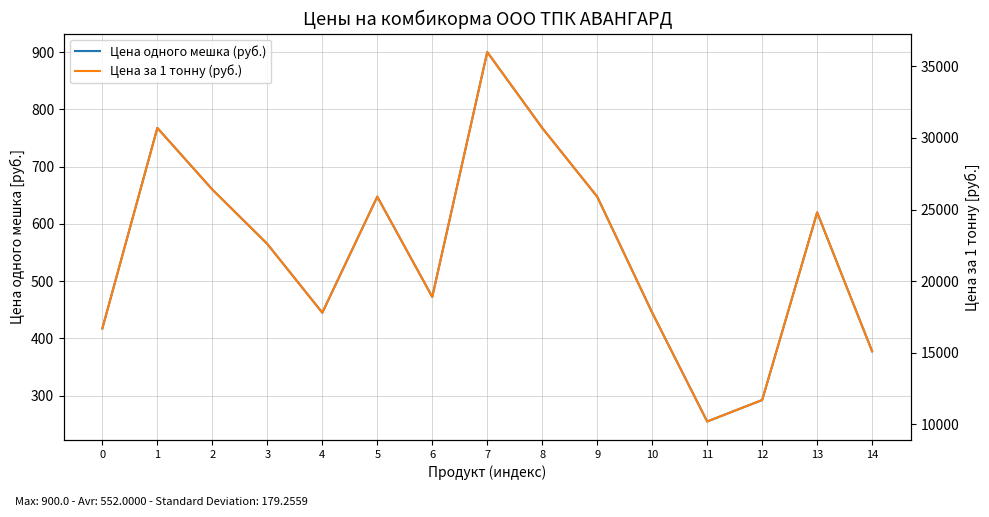

List the series in order of their peak value, lowest first.

Цена одного мешка (руб.), Цена за 1 тонну (руб.)